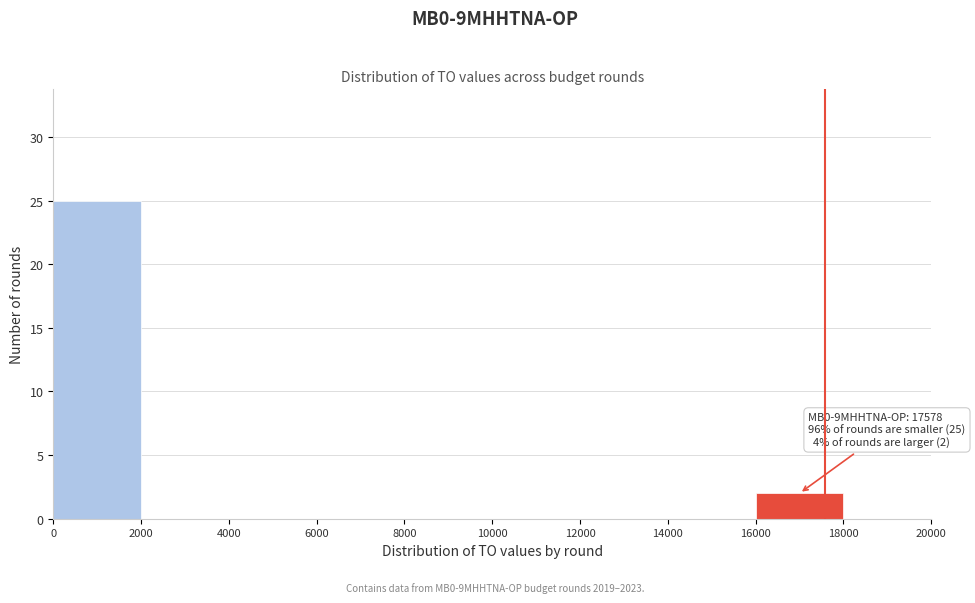

Over which range of the x-axis is the bar tallest?

0 to 2000